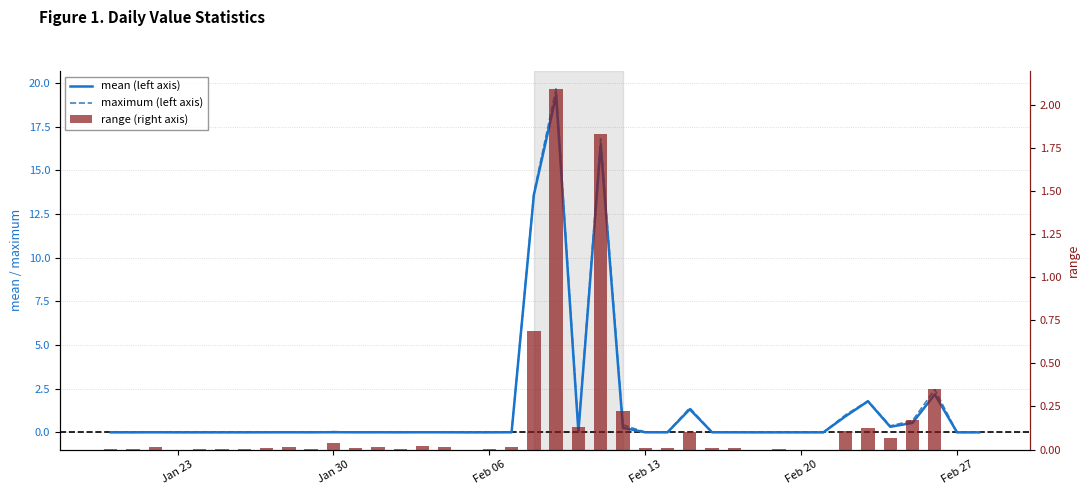

How many groups of bars are there?

40